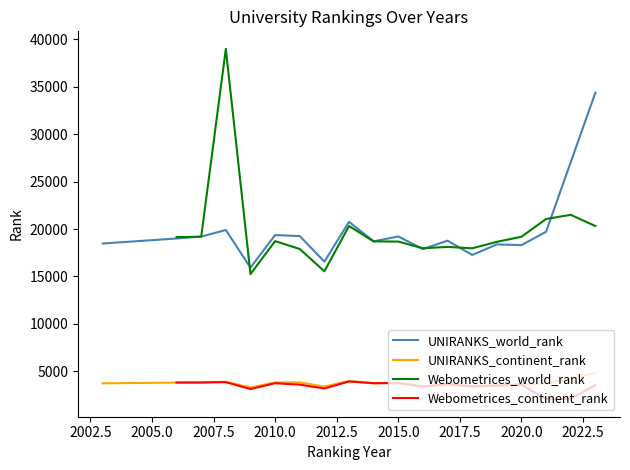

Count the number of categories in the chart.

18